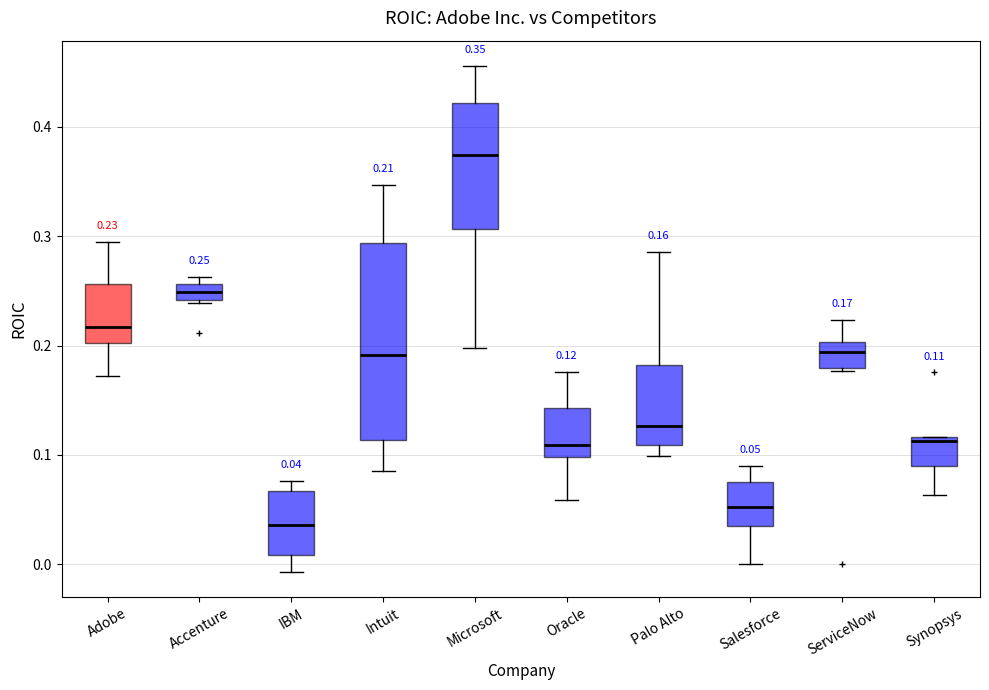

Which box's median line is the lowest?

IBM